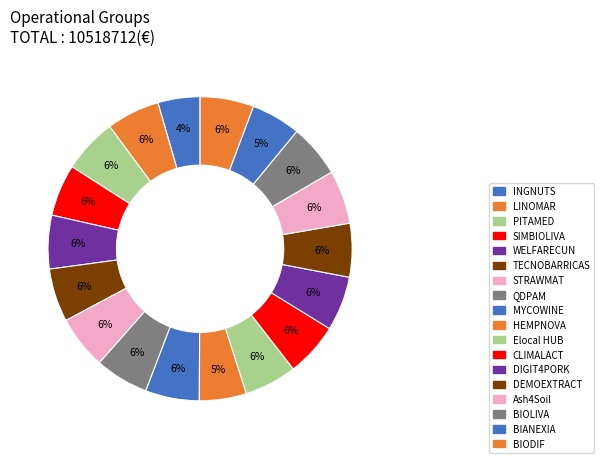

How many slices are in this pie chart?

18